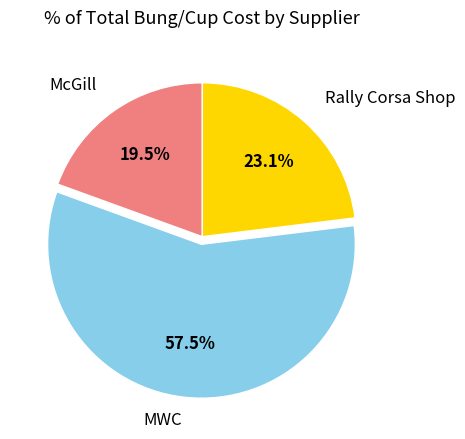

Rank the categories by value from lowest to highest.

McGill, Rally Corsa Shop, MWC